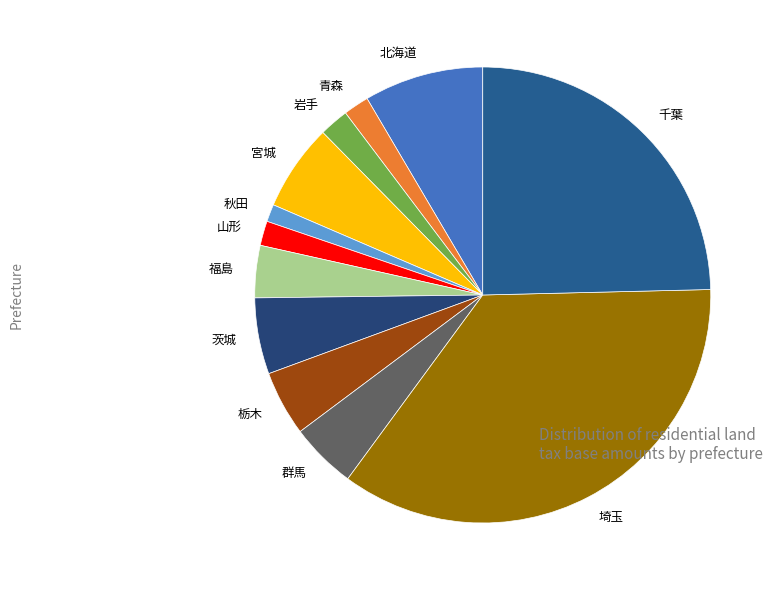

Does any single category account for the majority?

No